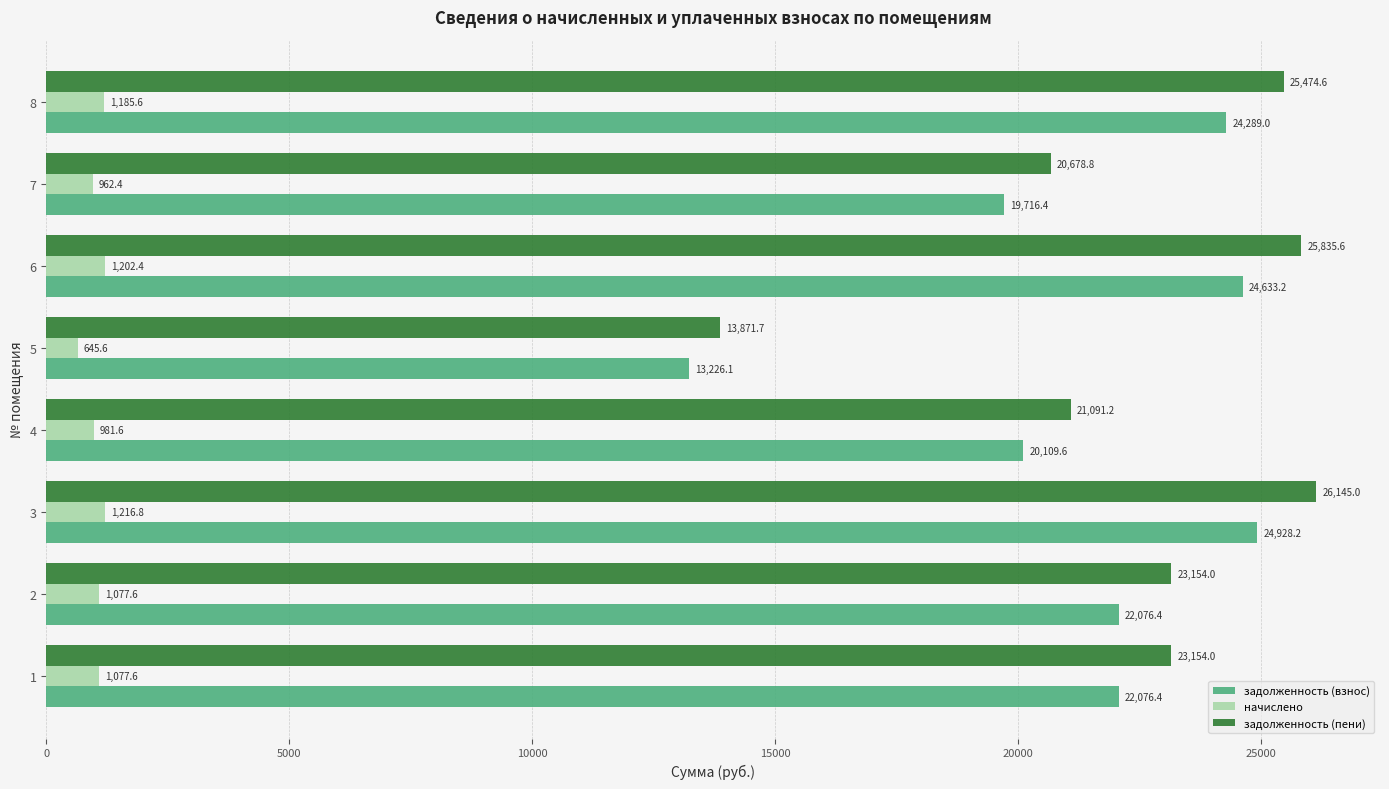

What value does the задолженность (пени) series have at 8?

25474.6